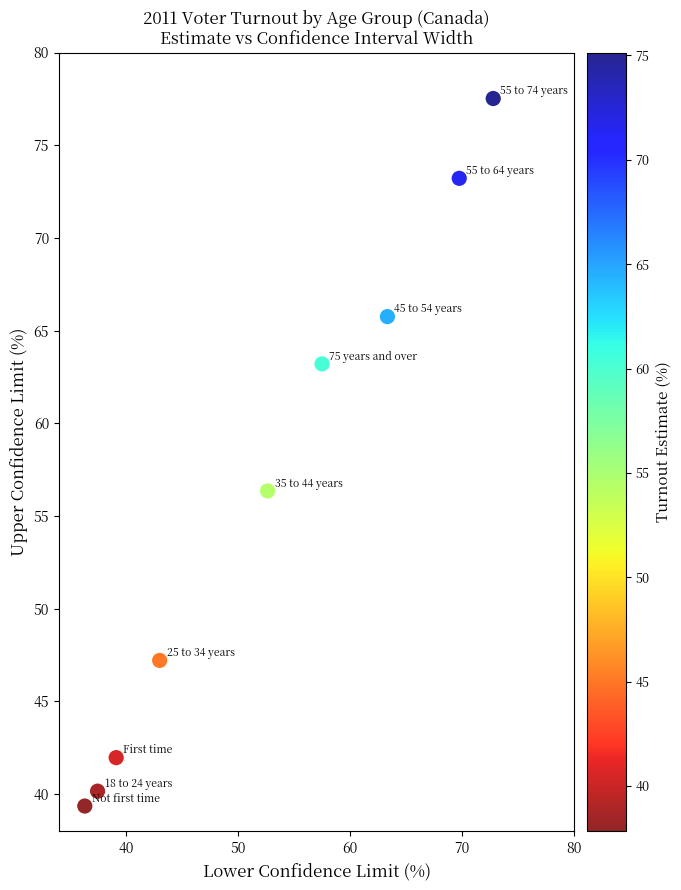

What Y value in the scatter plot is closest to 58?

56.4